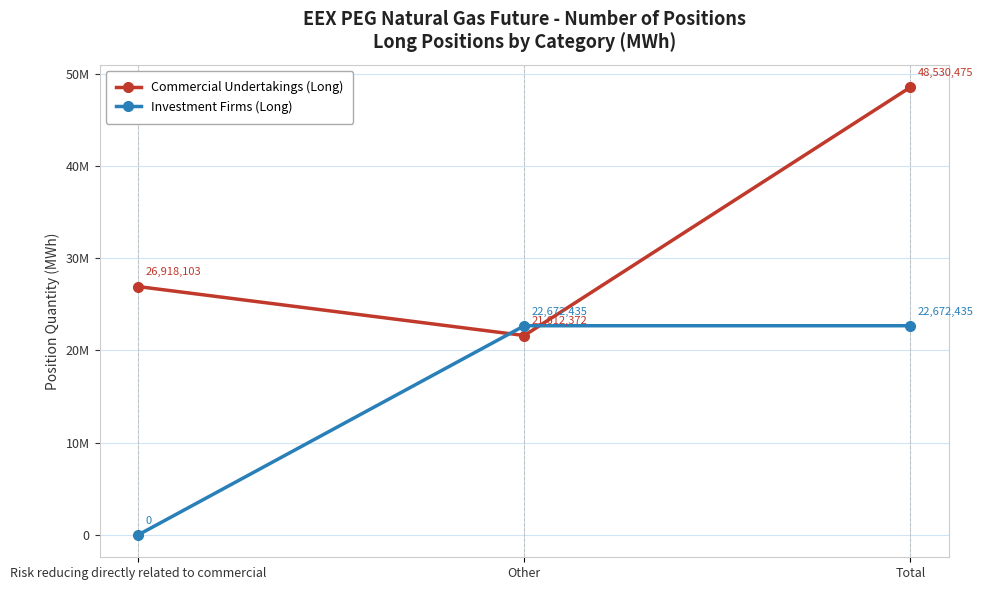

What are all the series names shown in the legend?

Commercial Undertakings (Long), Investment Firms (Long)